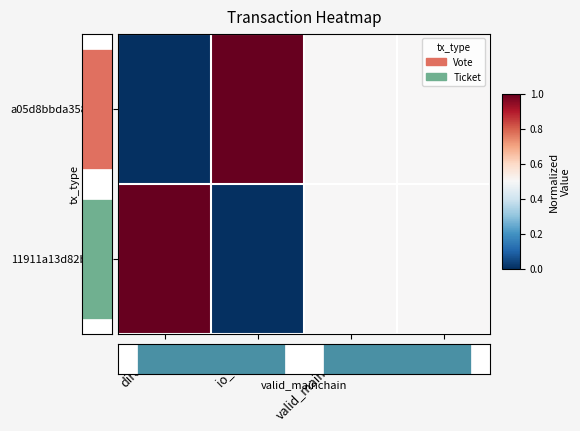

The value of 11911a13d82b81... at valid_mainchain is 0.1. True or false?

False